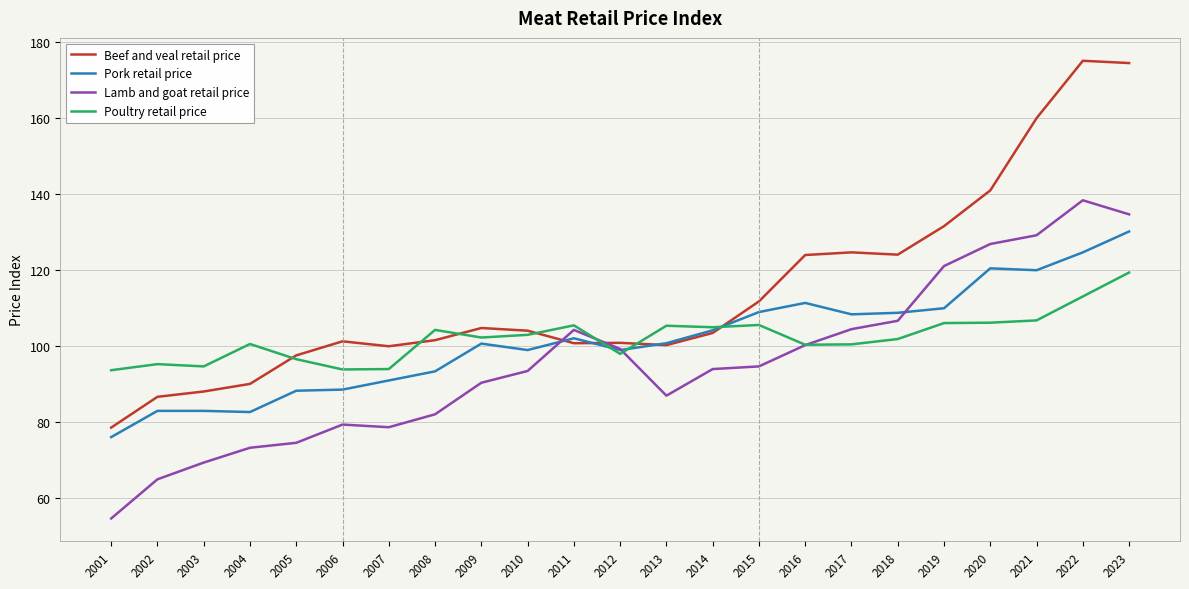

Is it true that Beef and veal retail price equals 100.8 at 2012?

True